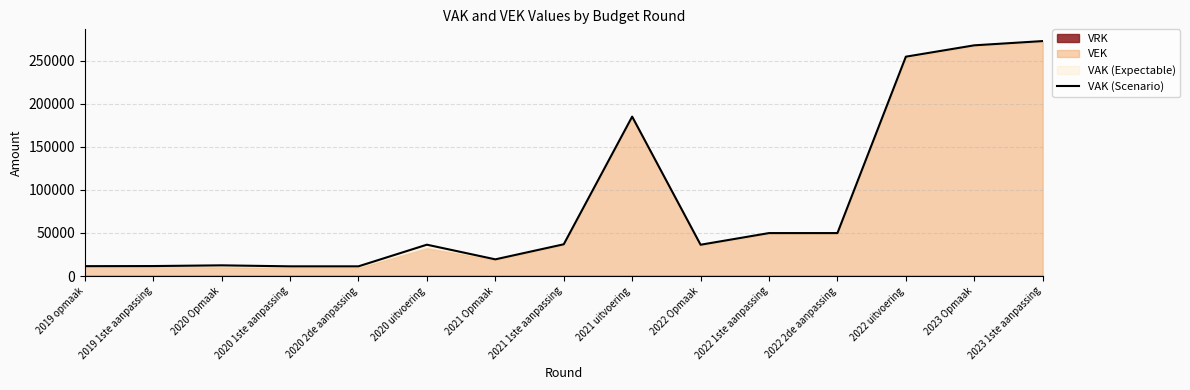

Reading left to right, transcribe all the data shown in this chart.

11500	11614	12441	11287	11287	36413	19397	36874	185034	36350	49879	49879	254583	267773	272696